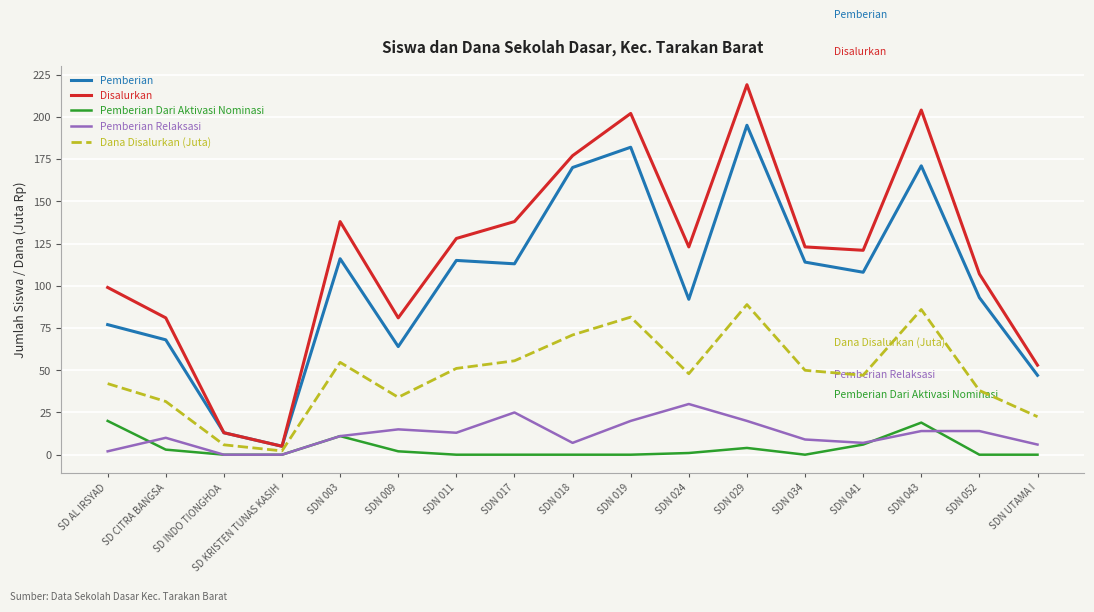

True or false: Pemberian Dari Aktivasi Nominasi and Pemberian Relaksasi intersect in this chart.

True